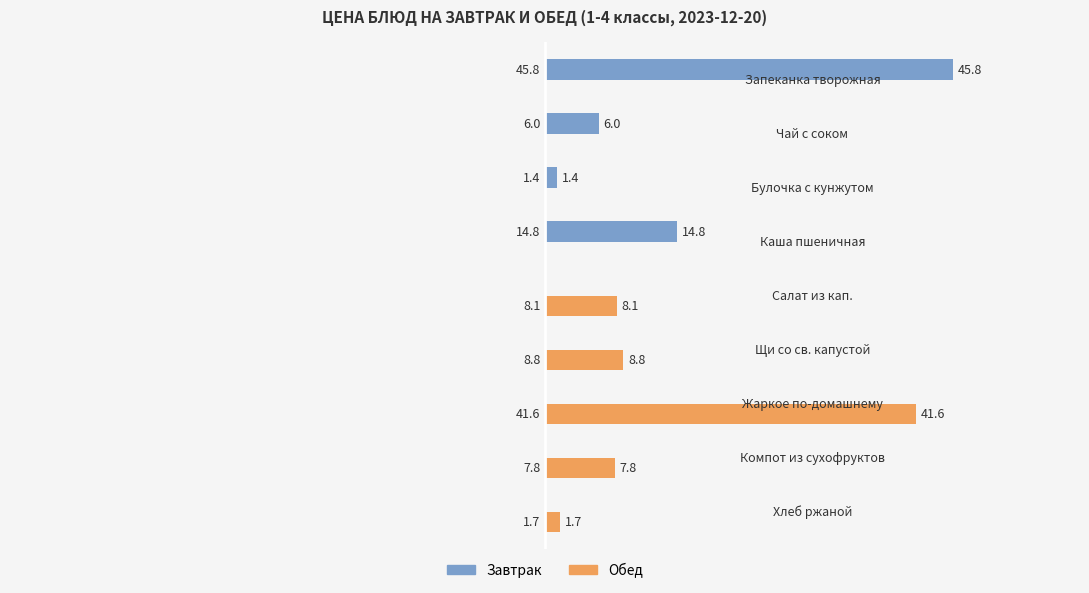

What is the sum of all Завтрак values?

68.0